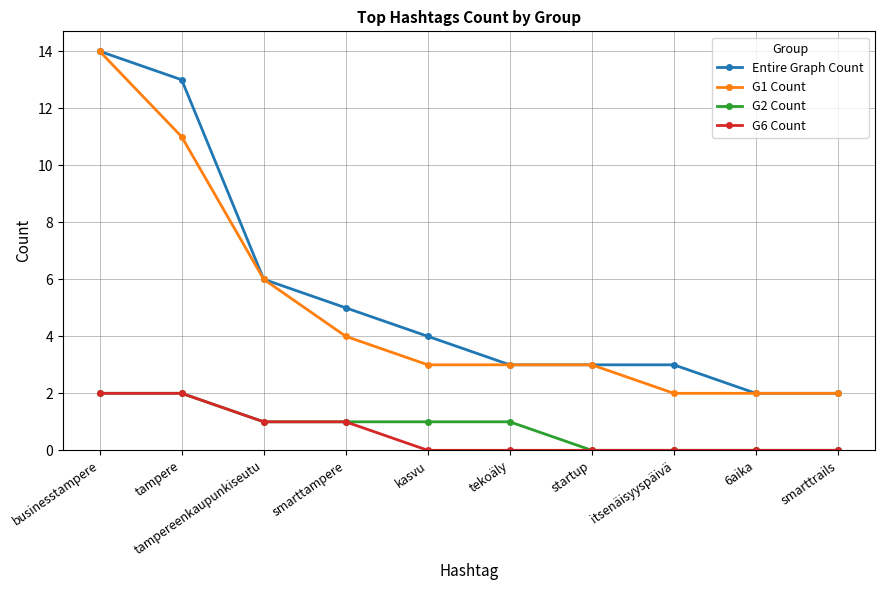

True or false: G2 Count and Entire Graph Count cross at least once.

False